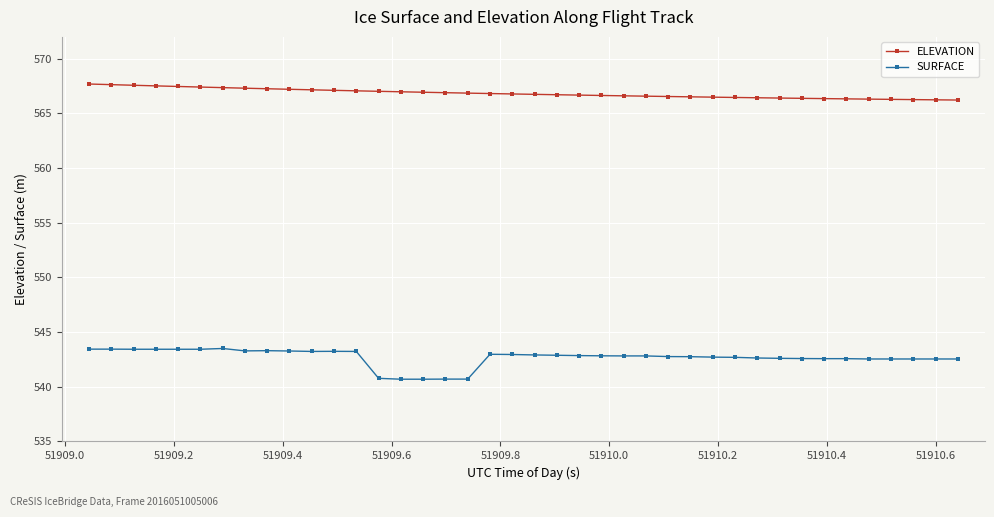

True or false: SURFACE and ELEVATION cross at least once.

False